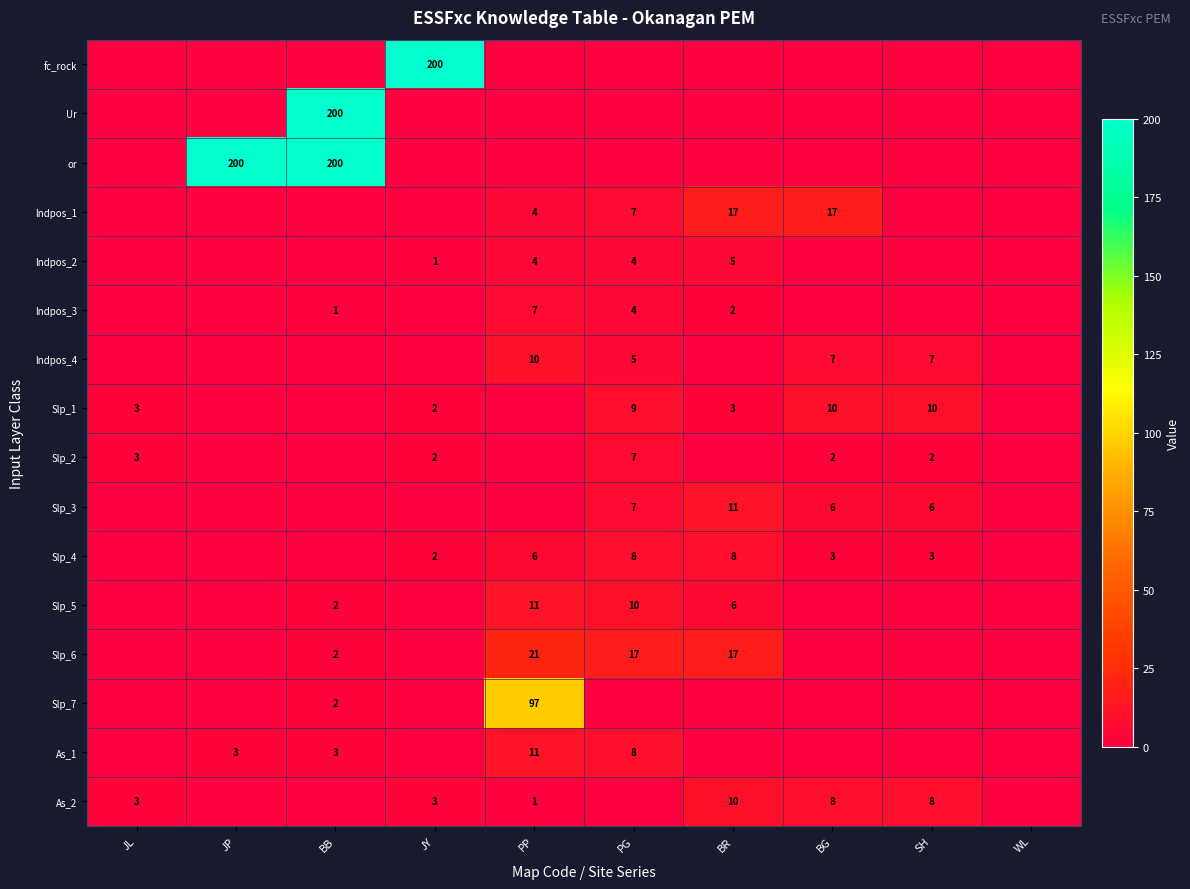

What is the difference between the lndpos_2 values at PP and JY?

3